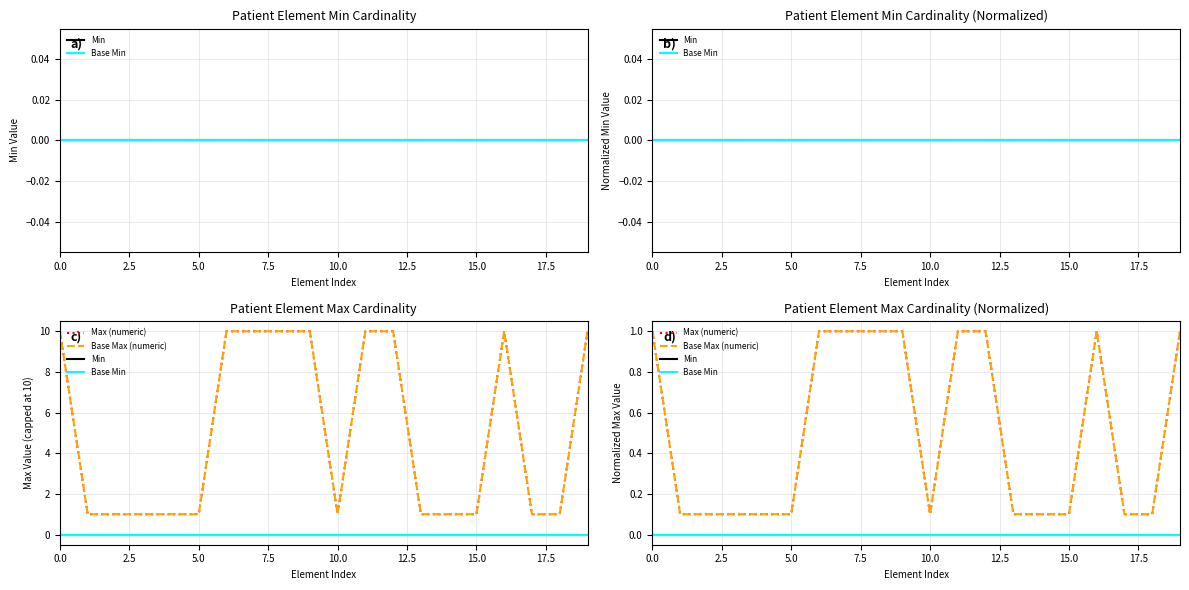

True or false: Base Min and Max (numeric) cross at least once.

False